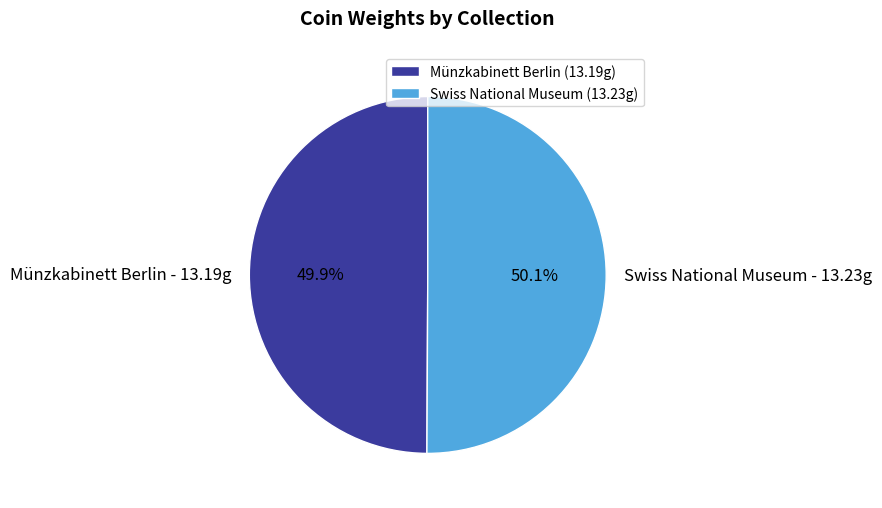

Is the sum of Swiss National Museum and Münzkabinett Berlin greater than half?

Yes